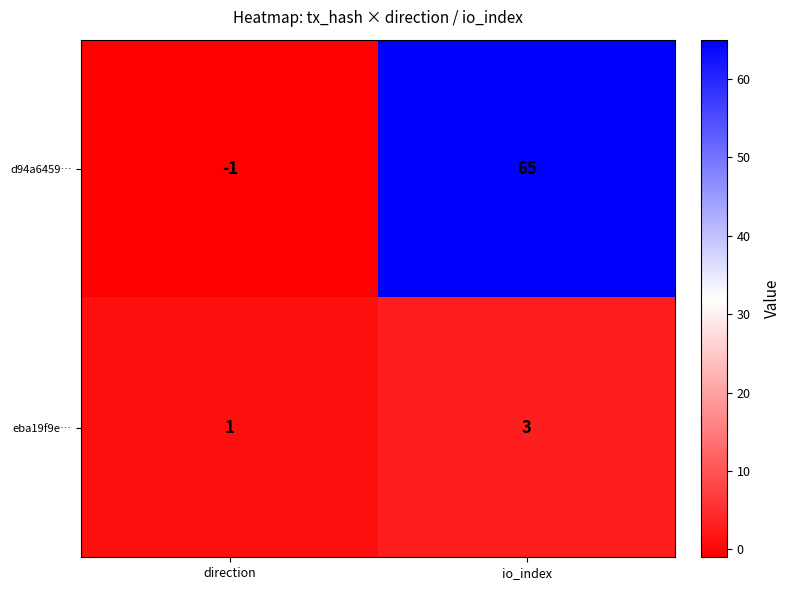

Where is d94a6459… nearest to the value 32?

direction